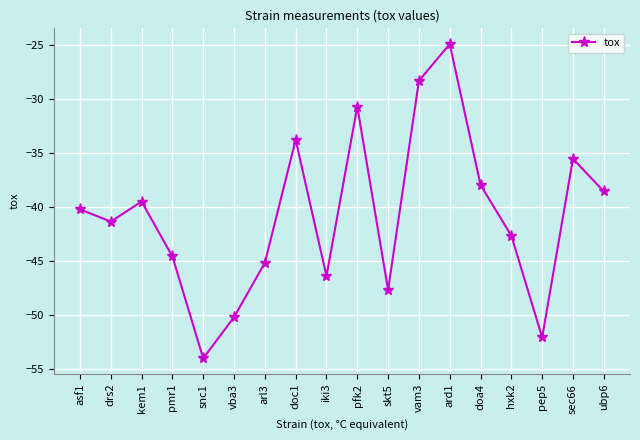

What is the label of the 1st point from the left?

asf1